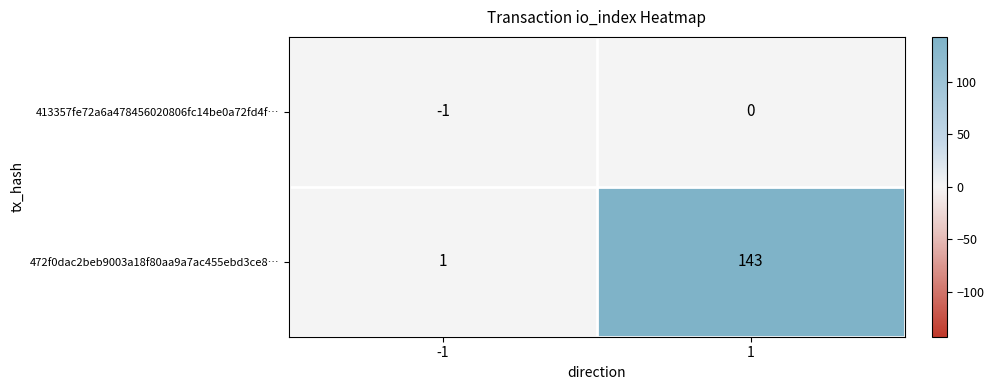

What is the approximate value of 472f0dac2beb9003a18f80aa9a7ac455ebd3ce8… at 1?

143